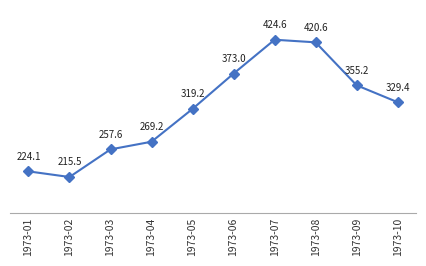

True or false: the data has more than 0 interior local peaks.

True